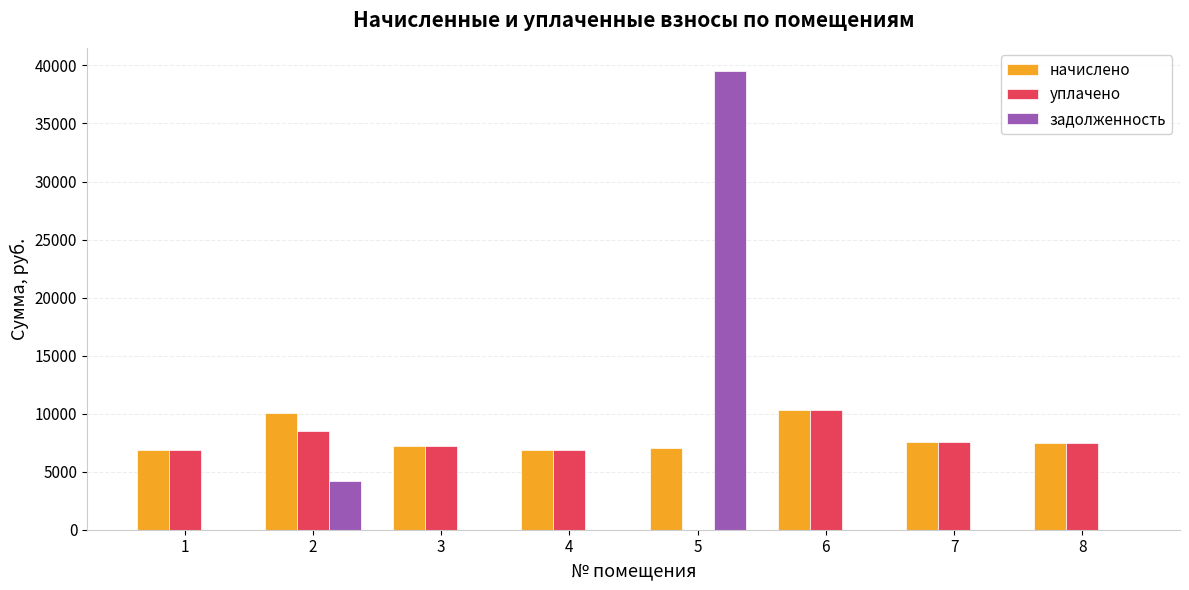

Is it true that задолженность equals -24305.7 at 8?

False